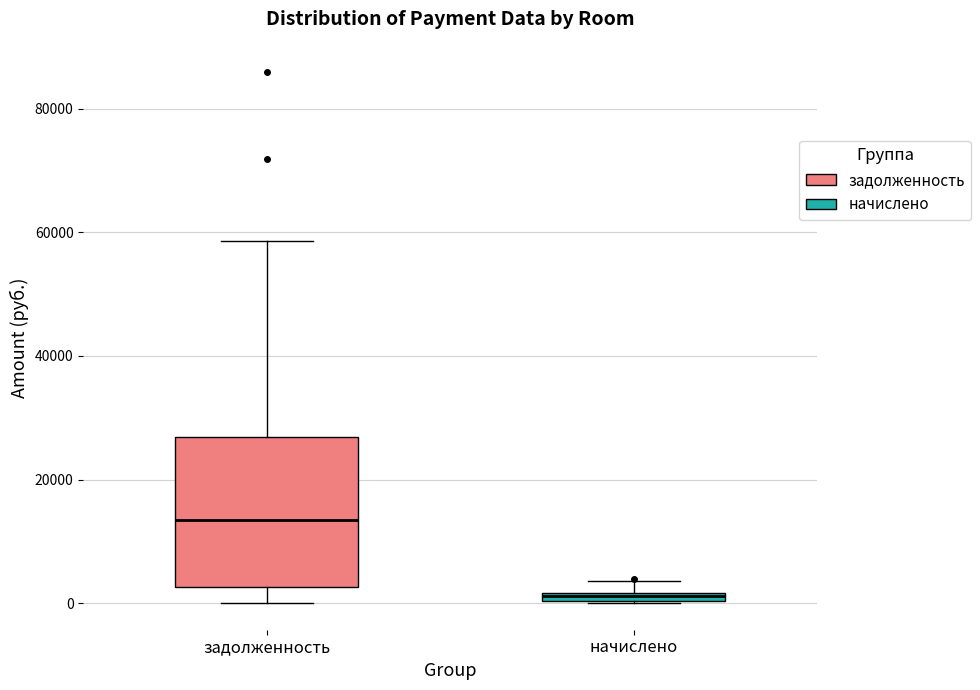

Which box's median line is the lowest?

начислено